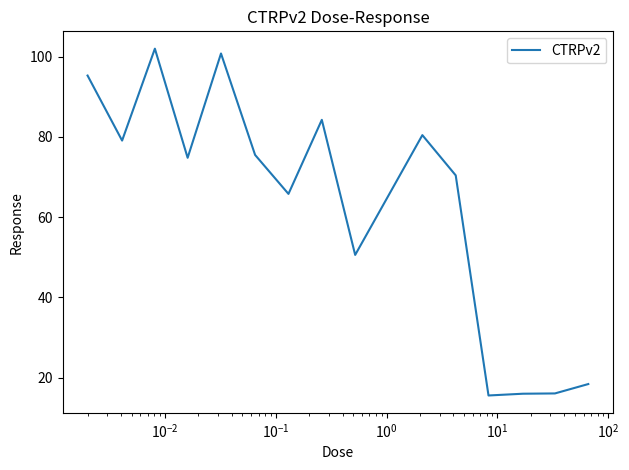

What is the minimum value shown in the chart?

15.6